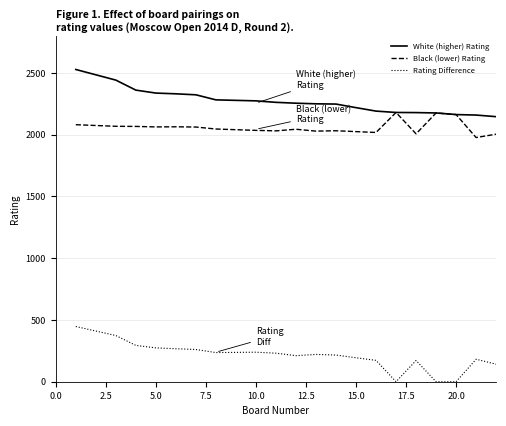

What is the maximum value shown in the chart?

2528